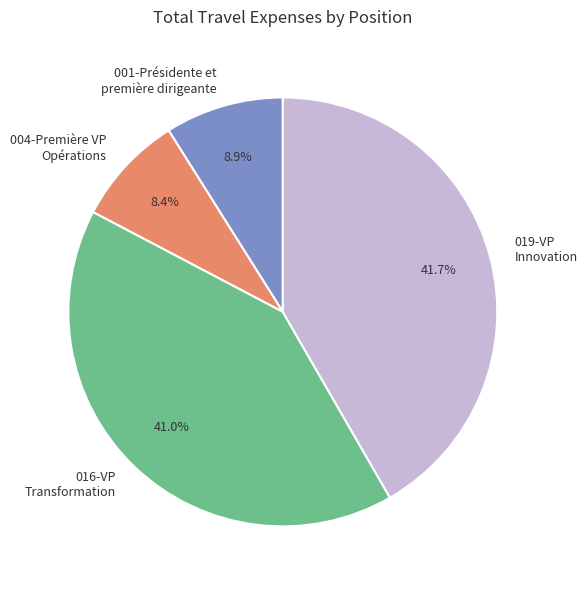

Is there any slice that represents more than half of the pie?

No